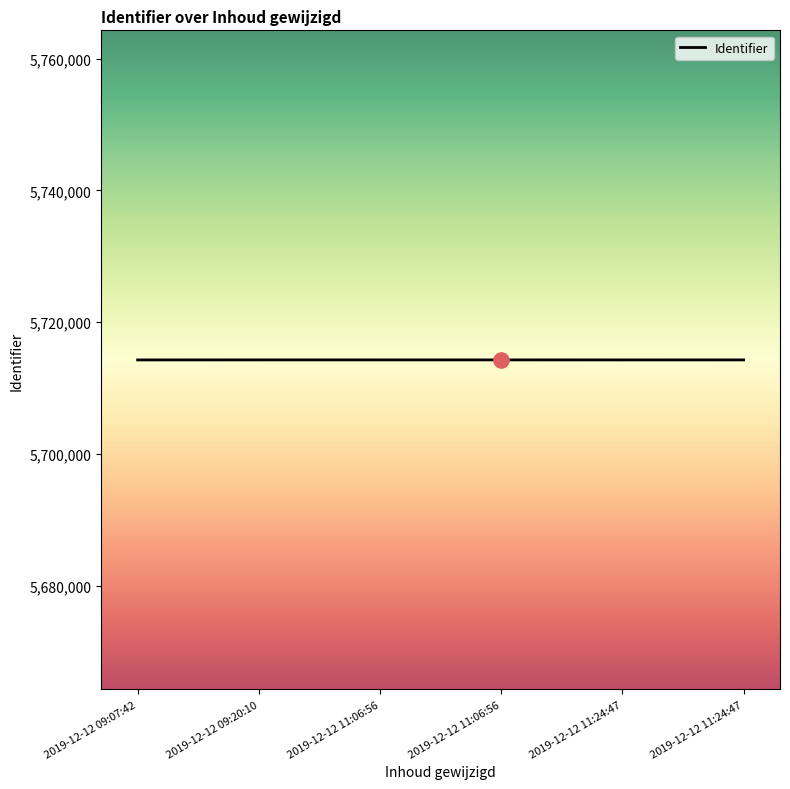

What is the ratio of the value at 2019-12-12 09:07:42 to the value at 2019-12-12 11:06:56?

1.0